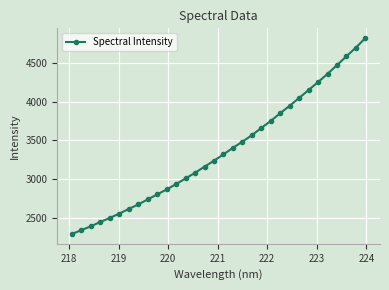

Count the number of data series in this chart.

1